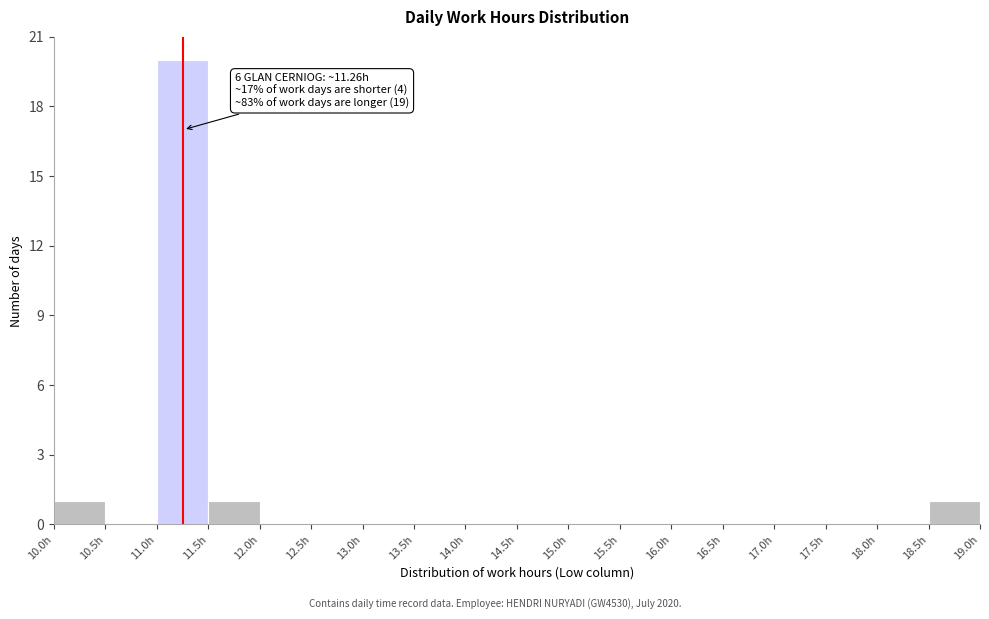

Which range on the x-axis has the tallest bar?

11.0 to 11.5